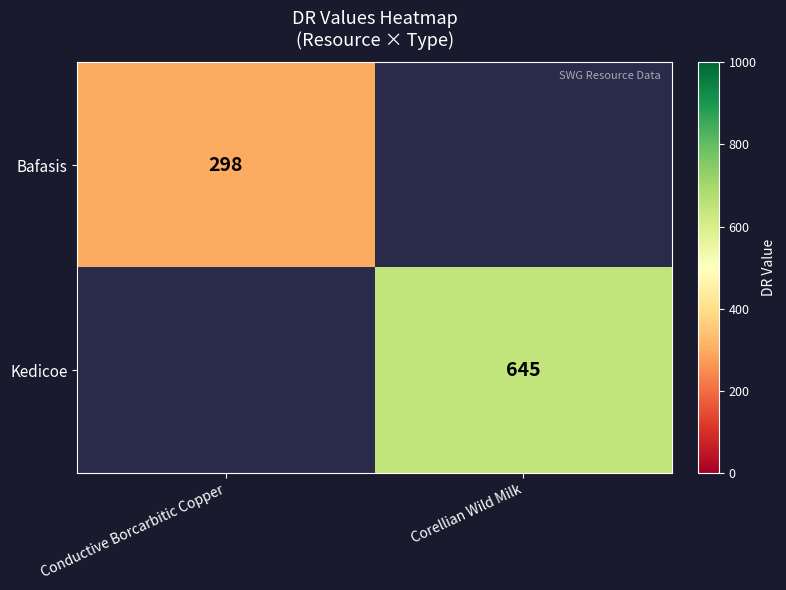

How many categories are shown in the chart?

2